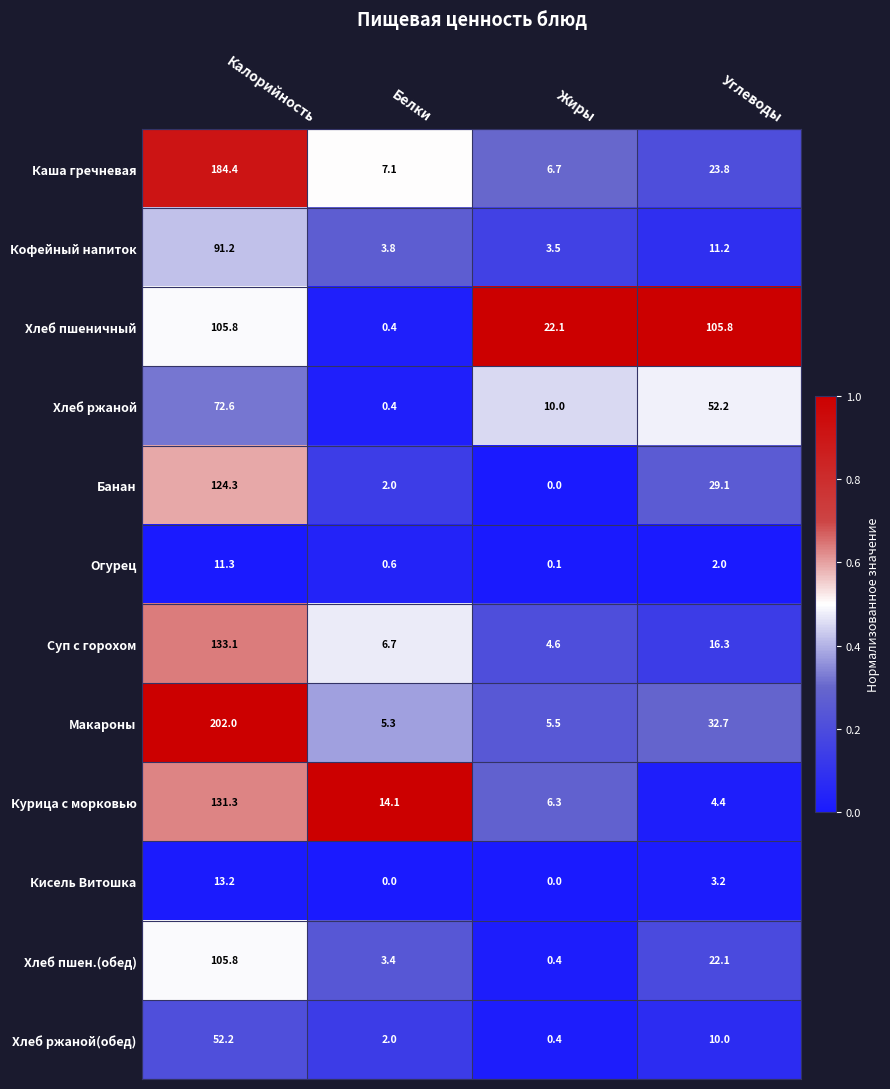

How many distinct data groups are displayed?

12